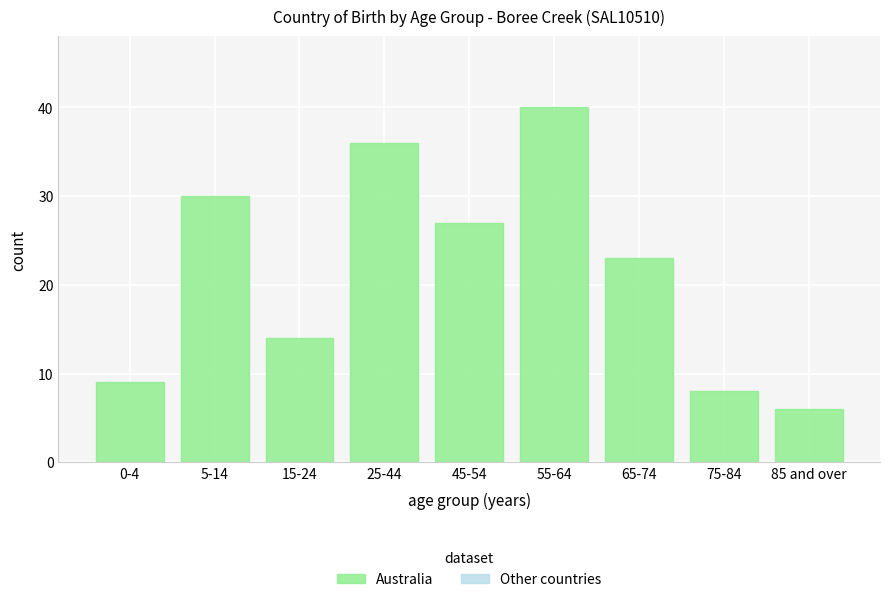

Reading left to right, extract all data points from this chart.

0-4=9	5-14=30	15-24=14	25-44=36	45-54=27	55-64=40	65-74=23	75-84=8	85 and over=6